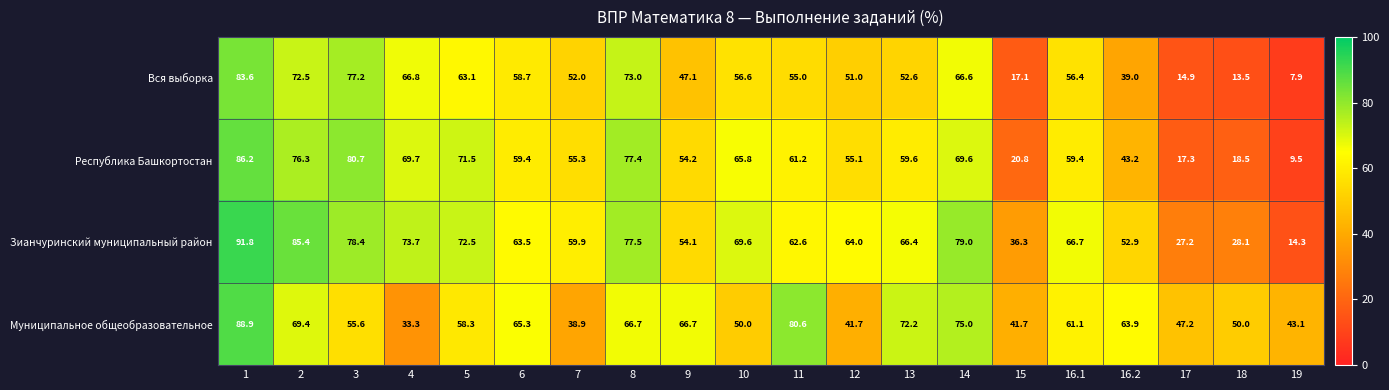

The value of Вся выборка at 5 is 27.1. True or false?

False